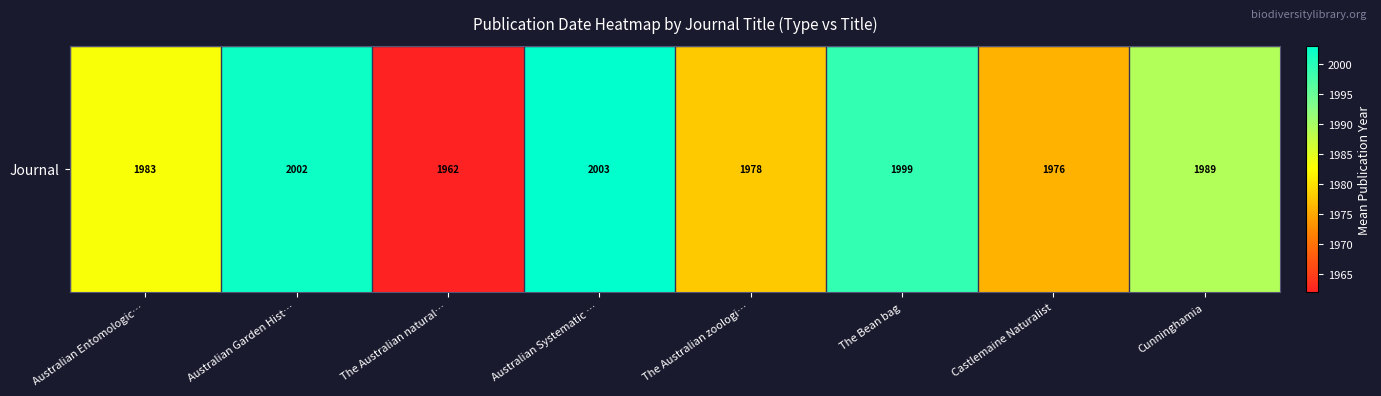

Reading left to right, what are all the values shown in this chart?

Australian Entomologic…=1983.0	Australian Garden Hist…=2002.0	The Australian natural…=1962.0	Australian Systematic …=2003.0	The Australian zoologi…=1978.0	The Bean bag=1999.0	Castlemaine Naturalist=1976.0	Cunninghamia=1989.2